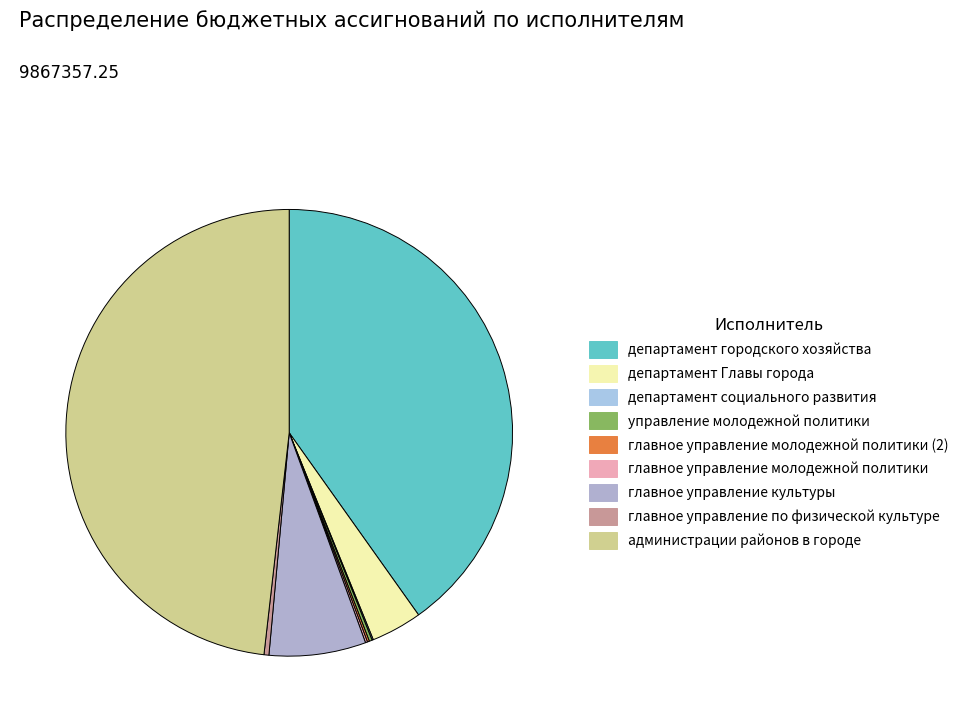

Which category has the biggest portion of the pie?

администрации районов в городе